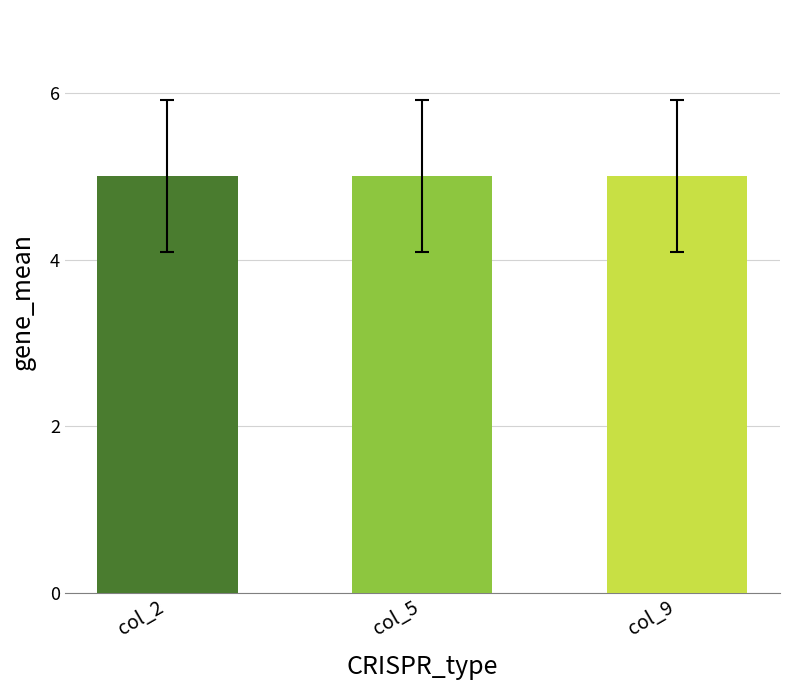

What is the value of the col_5 bar at the 2nd from the left?

5